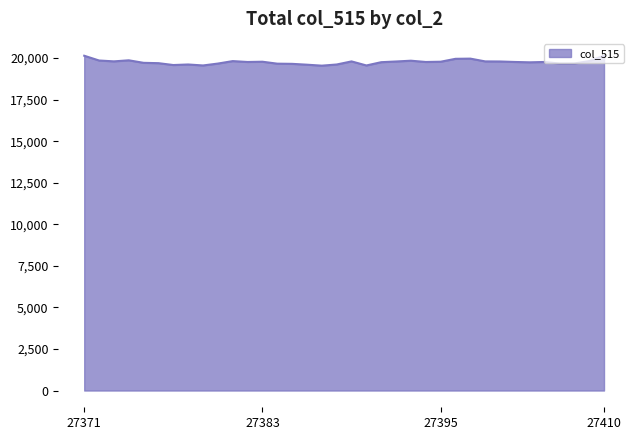

What is the difference between the maximum and minimum values?

603